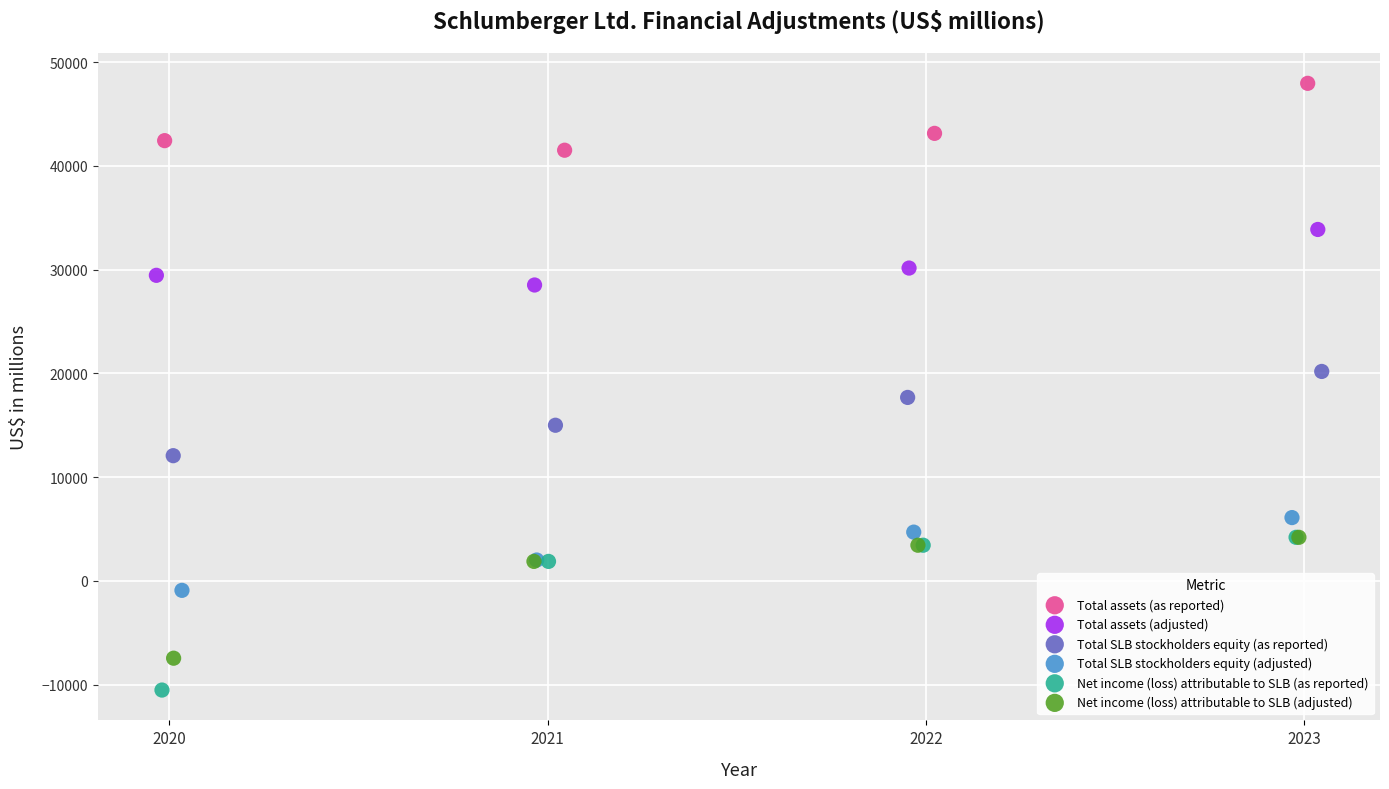

Which series has the largest Y range (max minus min)?

Net income (loss) attributable to SLB (as reported)